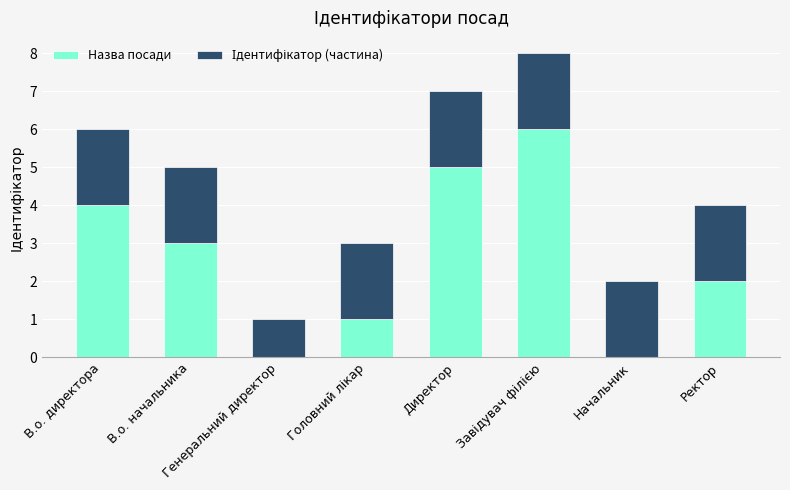

What is the approximate value of Назва посади at В.о. директора?

4